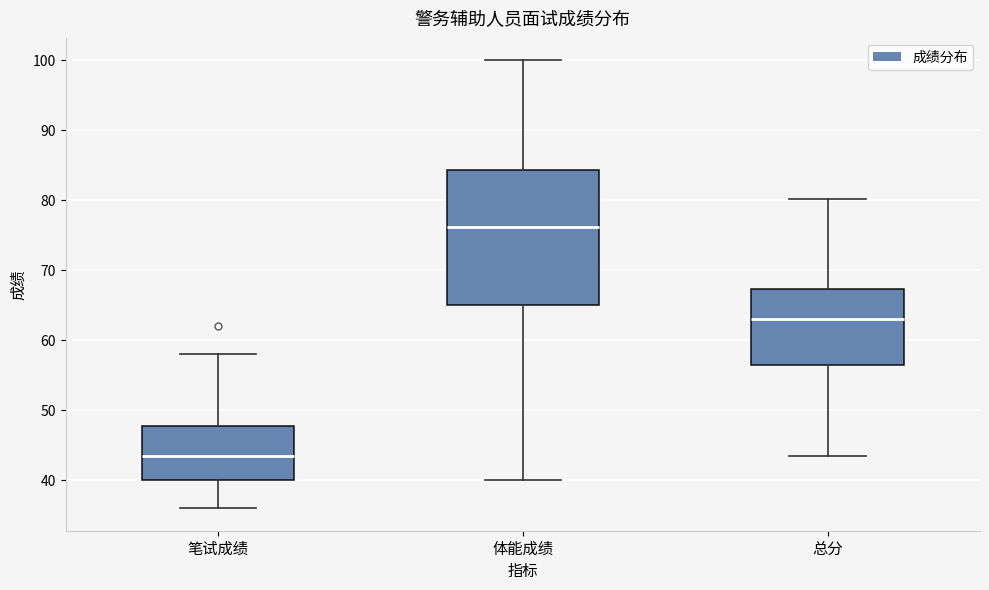

Reading left to right, transcribe this box plot: for each box, give where its median line is, the range the box spans, and where its two whiskers end, as read against the y-axis. The values are not printed on the chart, so give them approximately, as read against the axis.

笔试成绩: median 44, box 40 to 48, whiskers 36 to 58
体能成绩: median 76, box 65 to 84, whiskers 40 to 100
总分: median 63, box 56 to 67, whiskers 44 to 80